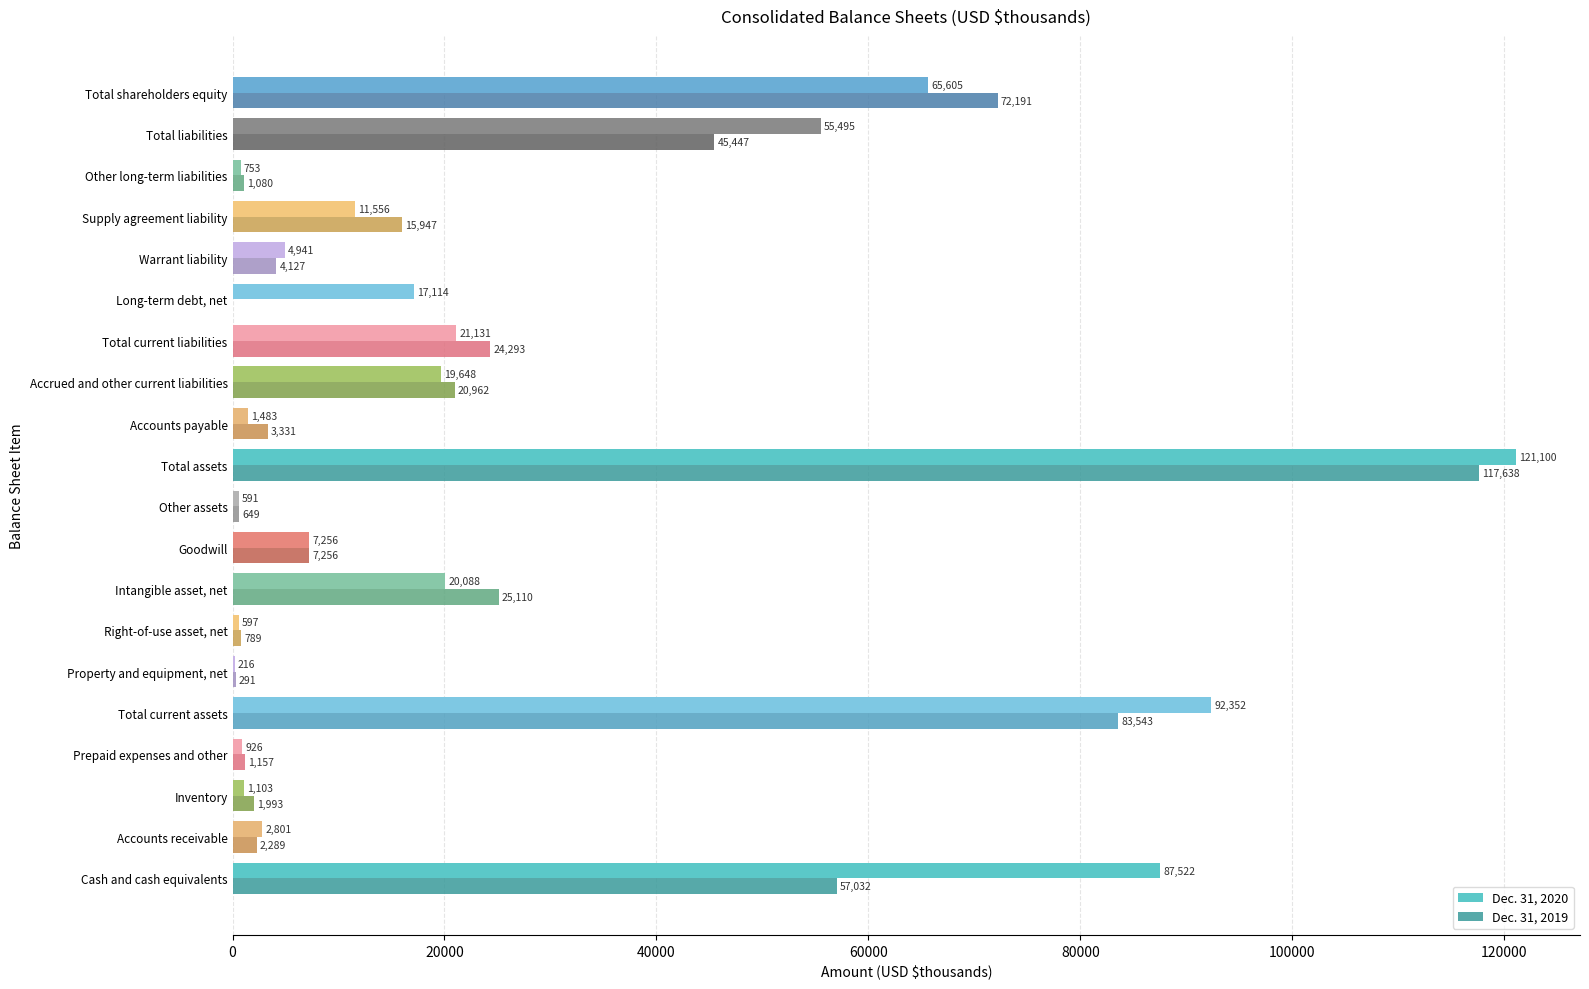

Which series changed the most between Property and equipment, net and Total shareholders equity?

Dec. 31, 2019